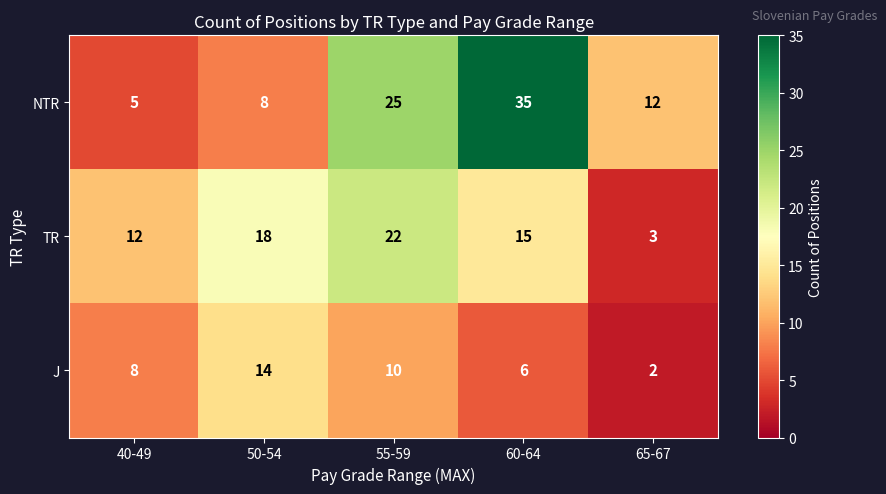

Is it true that J equals 25 at 50-54?

False